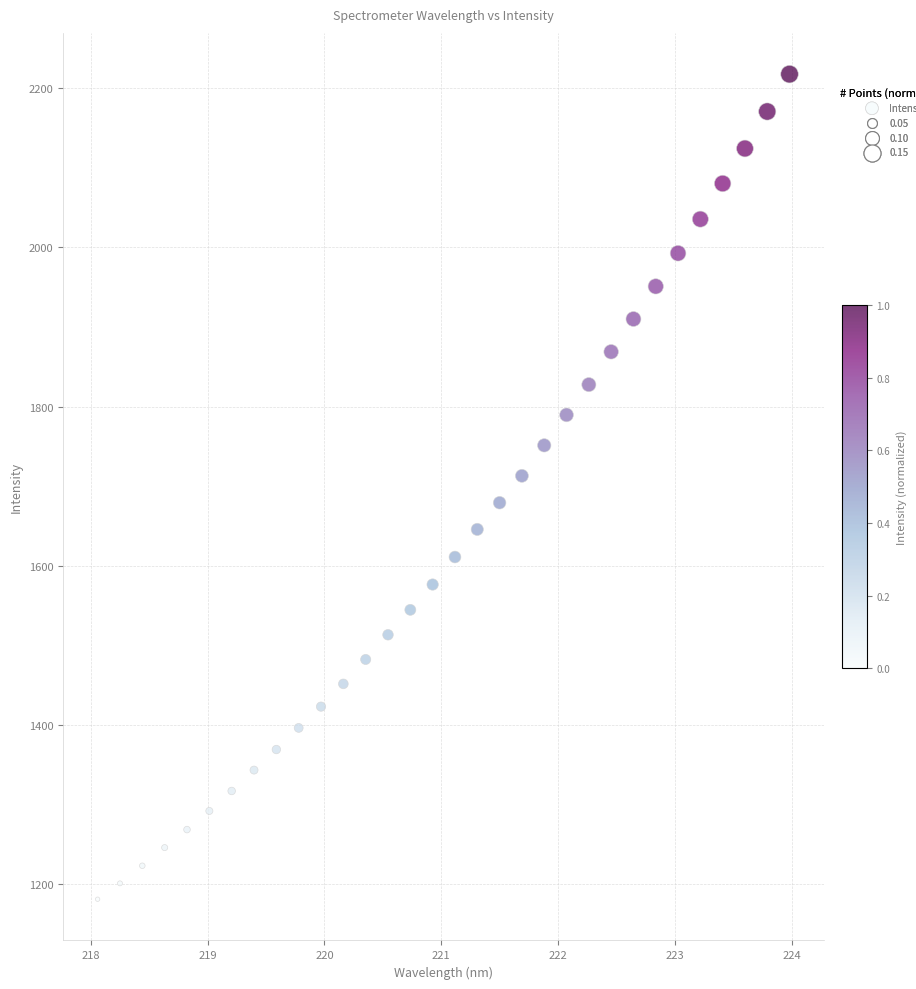

What is the range of Y values (max minus min)?

1036.6